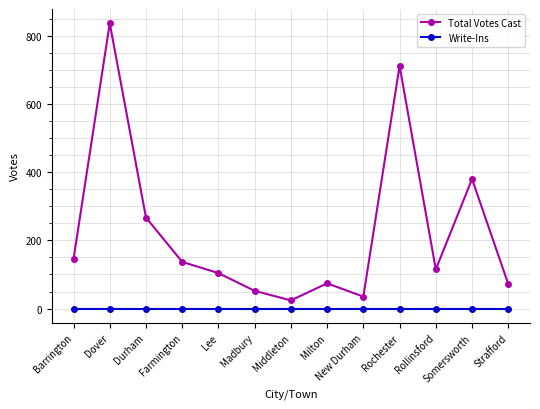

True or false: Write-Ins has a value of 0 at Durham.

True